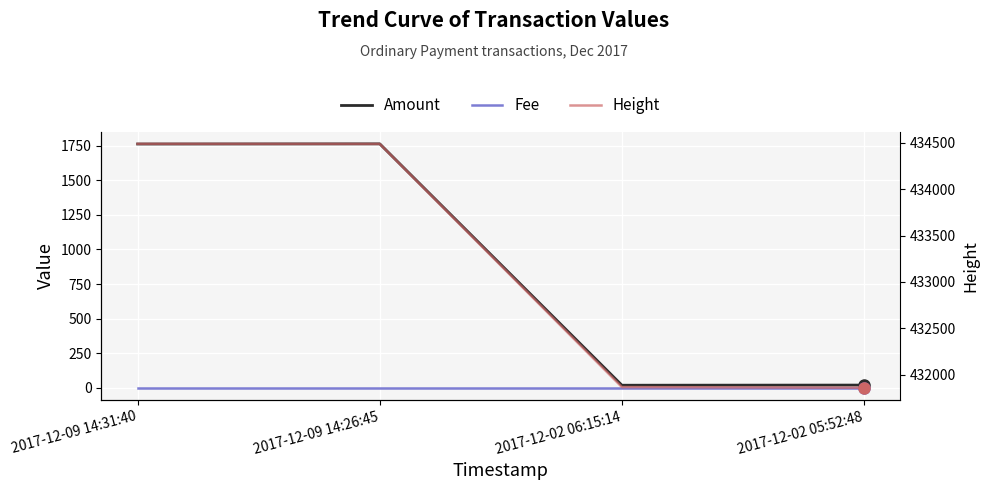

At which label is Amount closest to 891?

2017-12-09 14:31:40